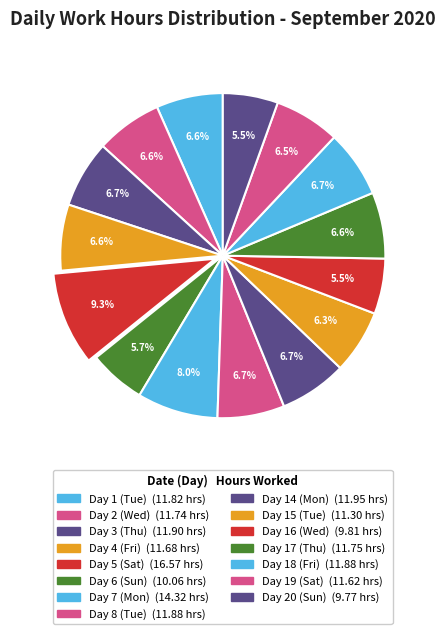

How many slices are in this pie chart?

15